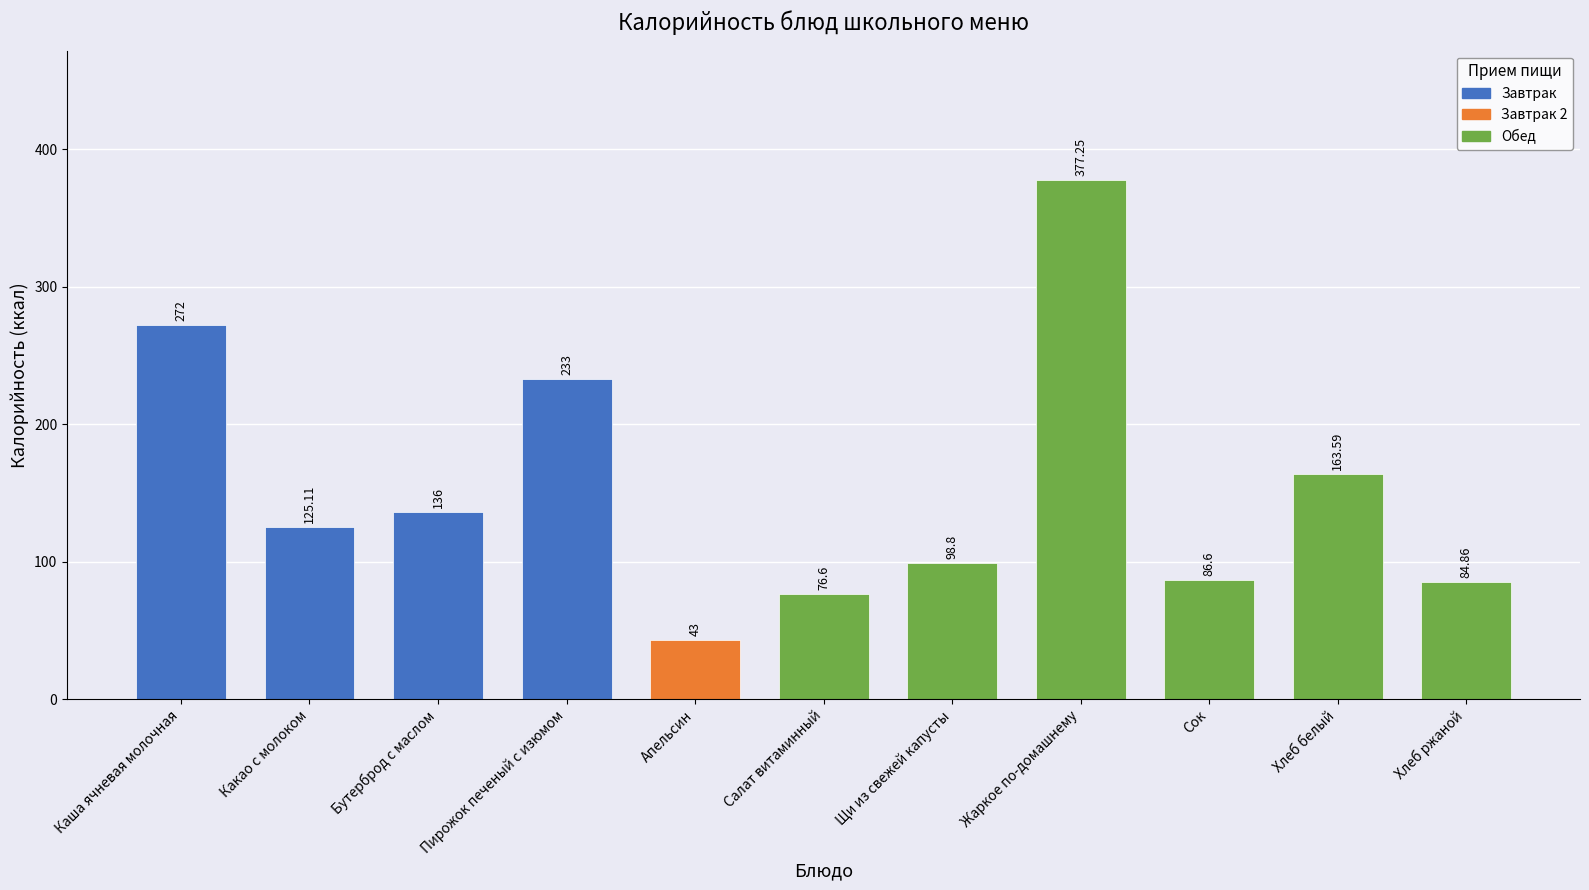

What is the value of the 5th bar from the left?

43.0